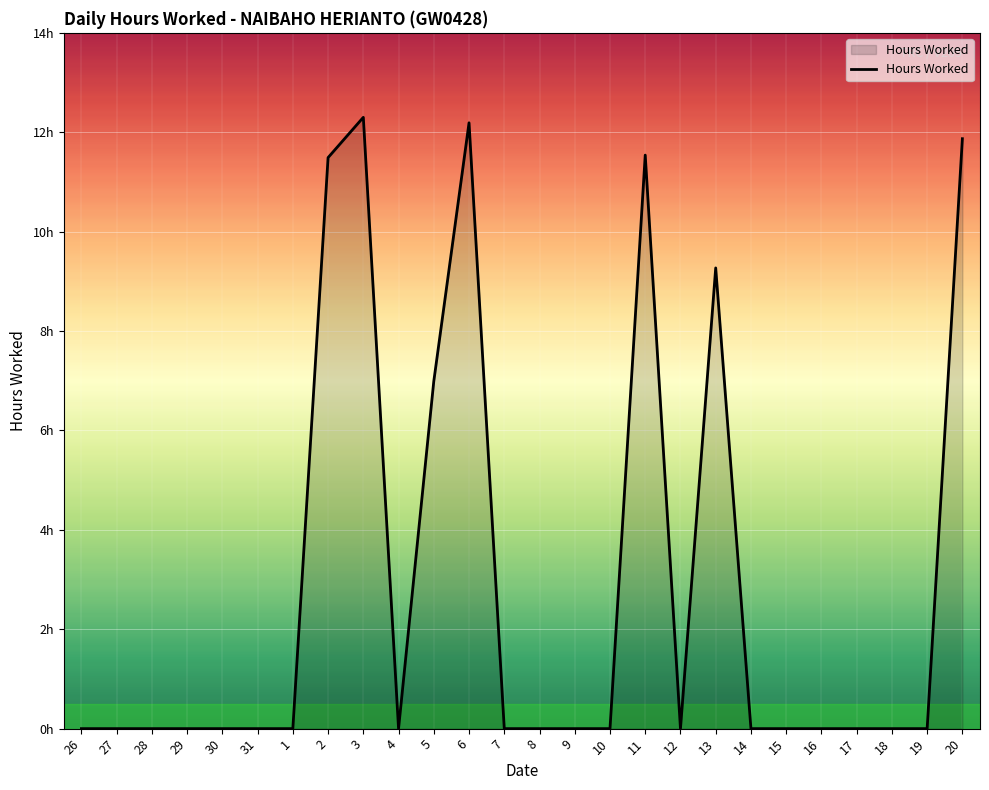

Reading left to right, extract all data points from this chart.

26=0.0	27=0.0	28=0.0	29=0.0	30=0.0	31=0.0	1=0.0	2=11.5	3=12.3	4=0.0	5=7.0	6=12.2	7=0.0	8=0.0	9=0.0	10=0.0	11=11.5	12=0.0	13=9.3	14=0.0	15=0.0	16=0.0	17=0.0	18=0.0	19=0.0	20=11.9